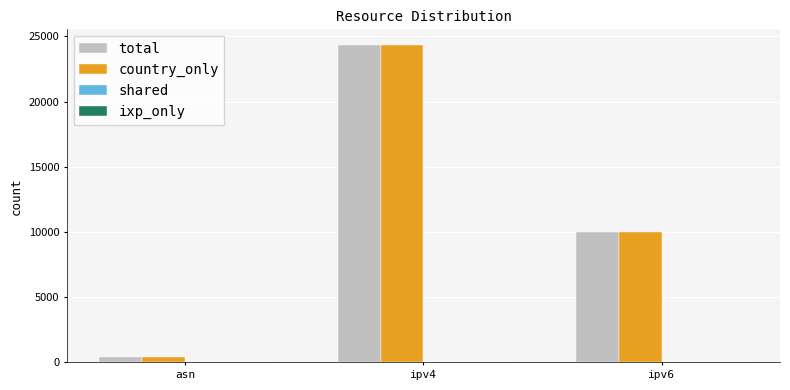

What is the average value of the country_only series?

11584